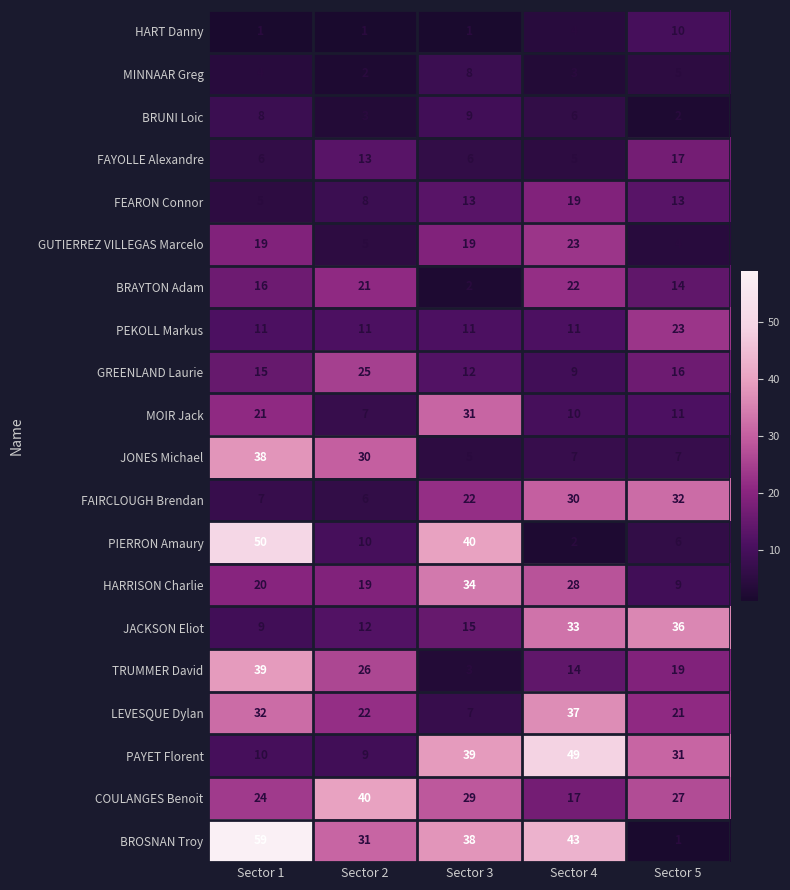

What is the sum of all FAIRCLOUGH Brendan values?

97